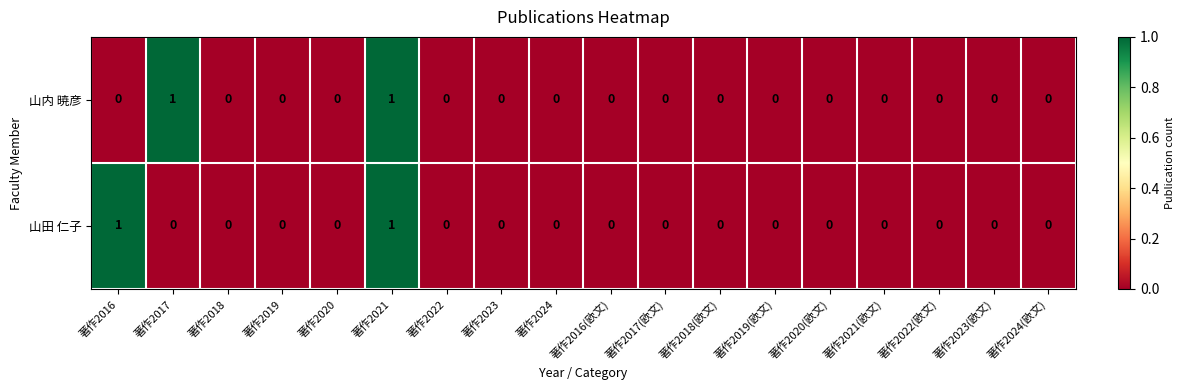

The value of 山田 仁子 at 著作2019 is 0. True or false?

True